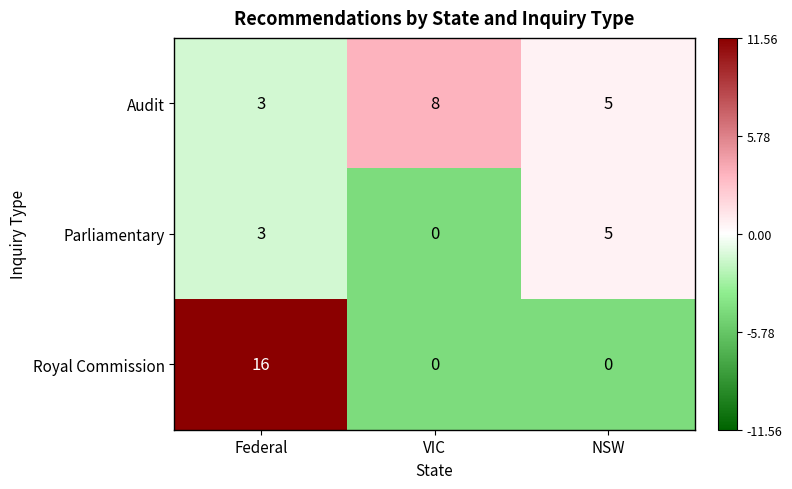

Which category has the highest value across all series?

Federal